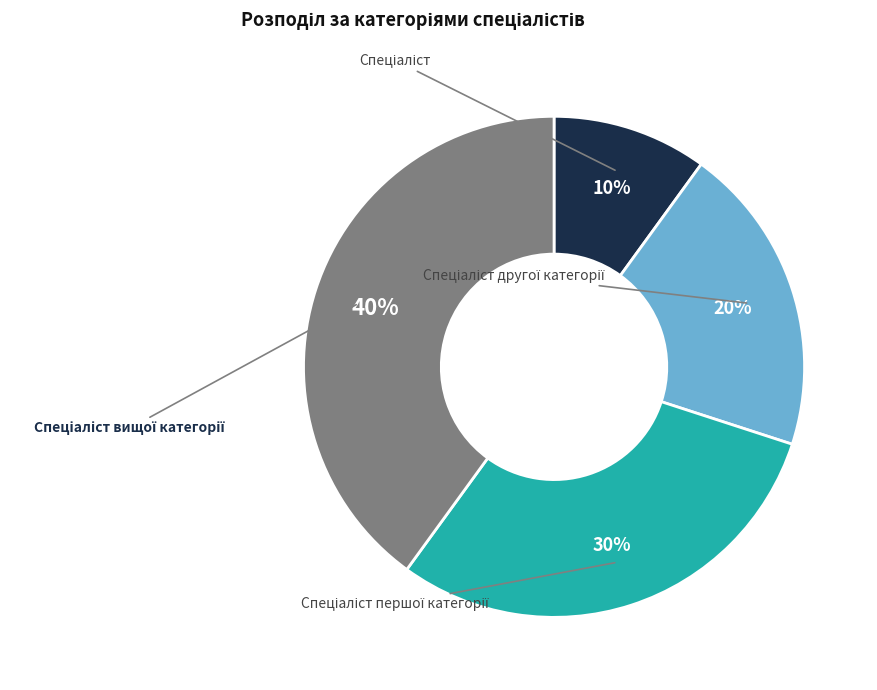

To the nearest percent, what is the average slice percentage?

25%